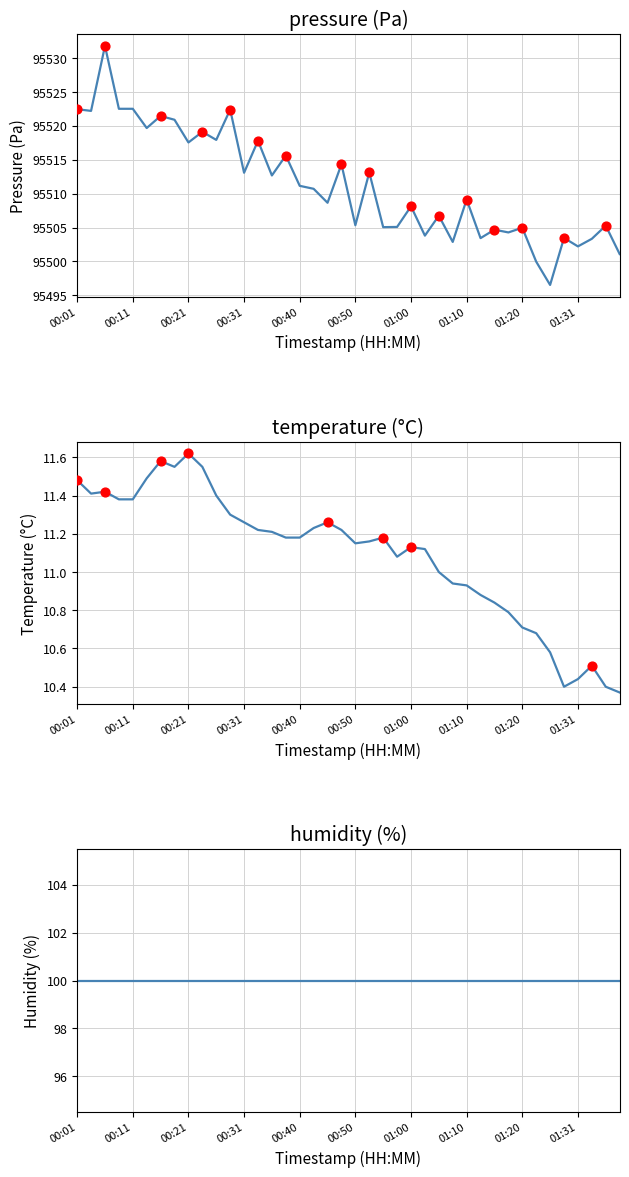

At how many categories does at least one series exceed 21915?

40